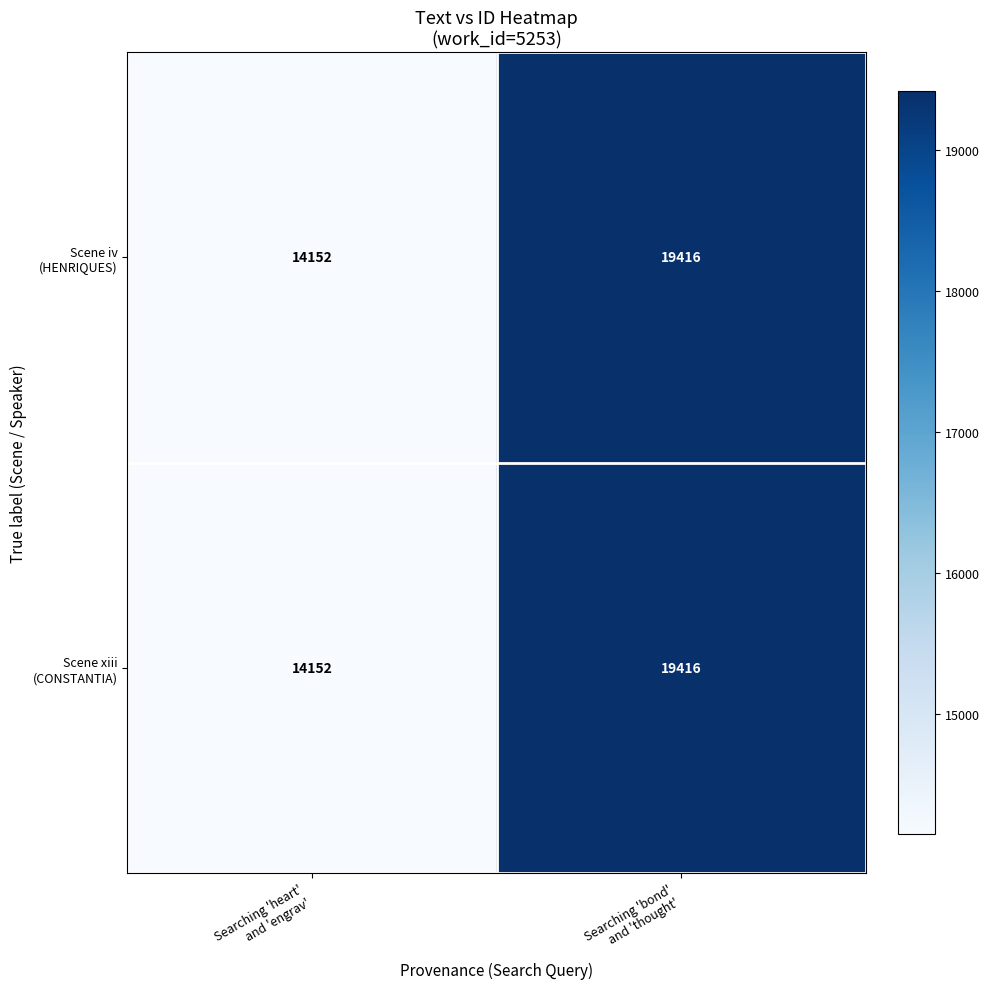

What is the greatest value displayed?

19416